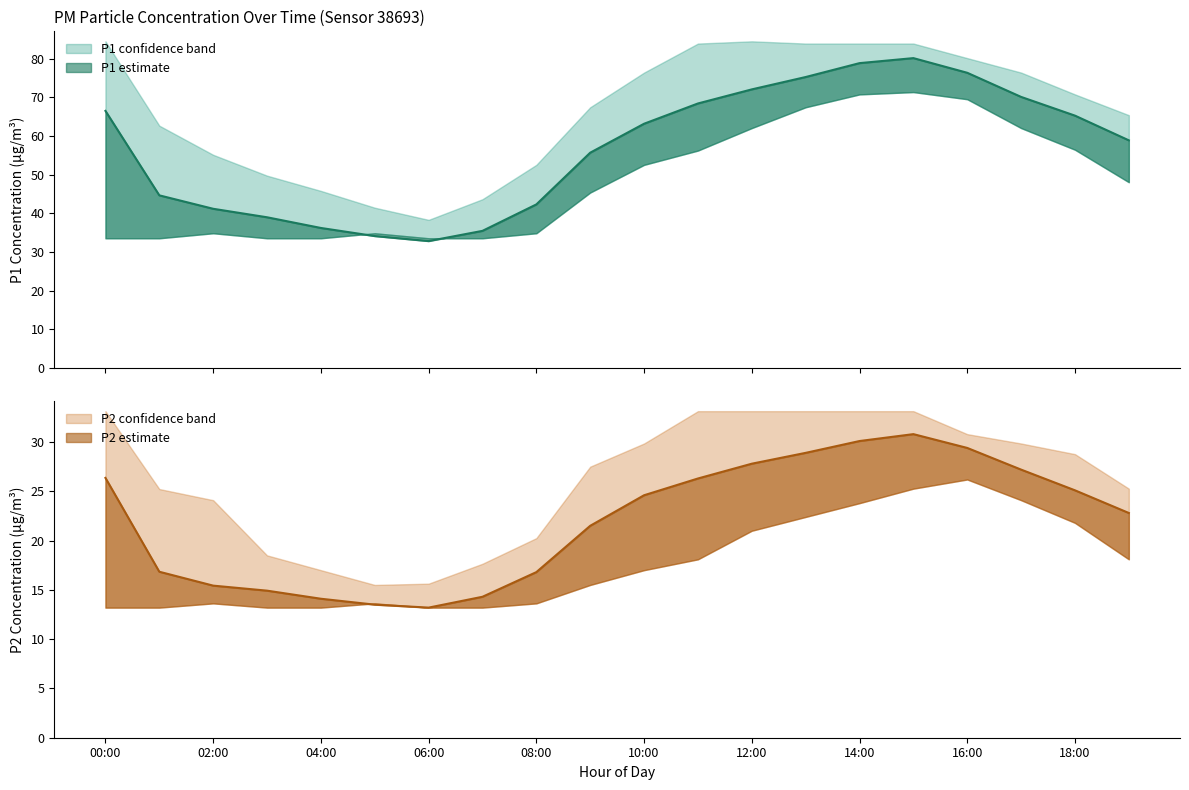

What is the label of the 18th point from the left?

17:00